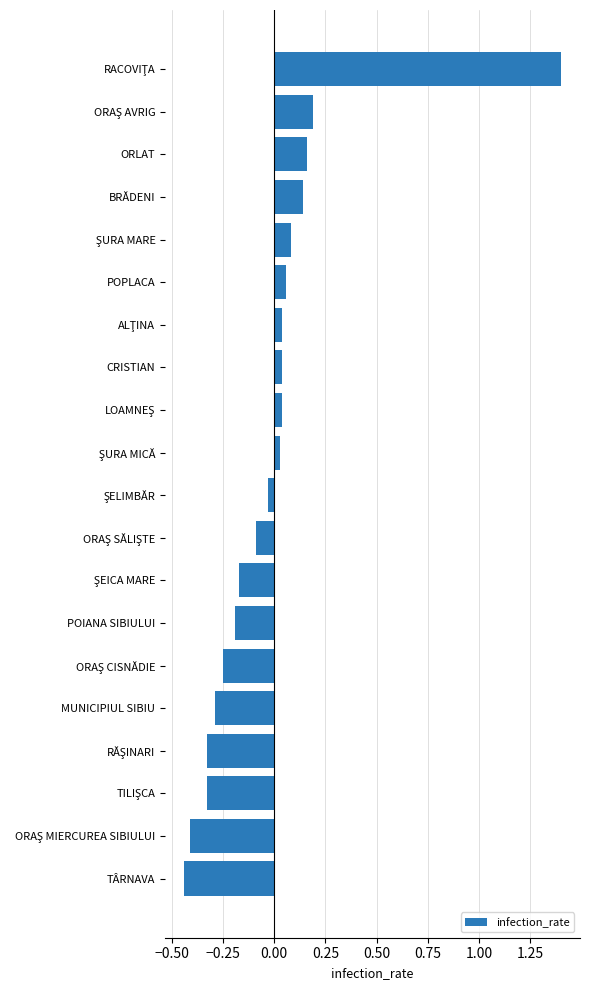

What is the difference between the second highest and minimum values?

0.6